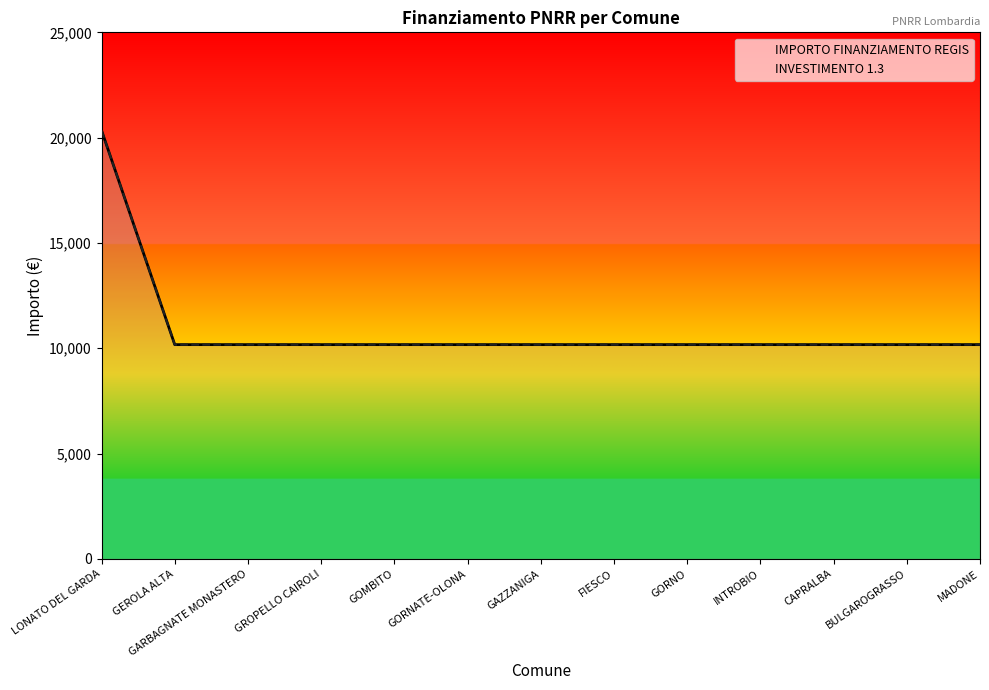

Does the chart have visible grid lines?

No